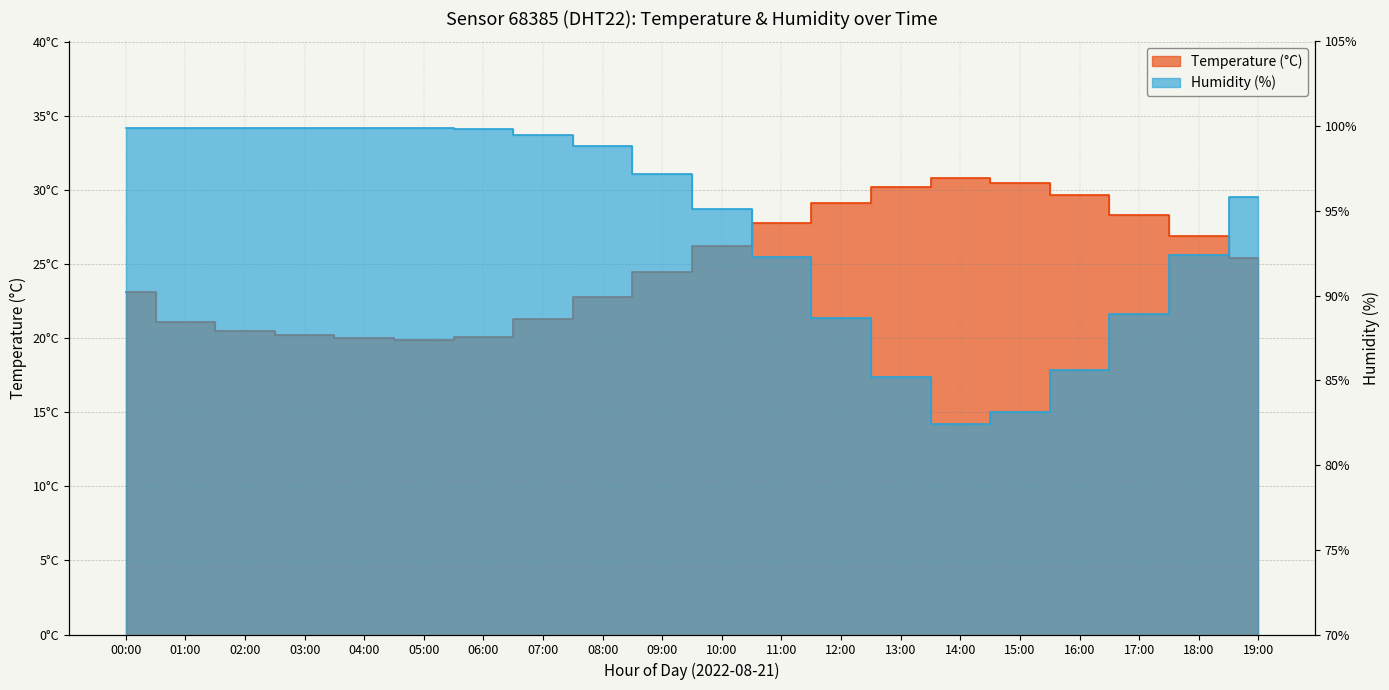

True or false: humidity and temperature intersect in this chart.

False